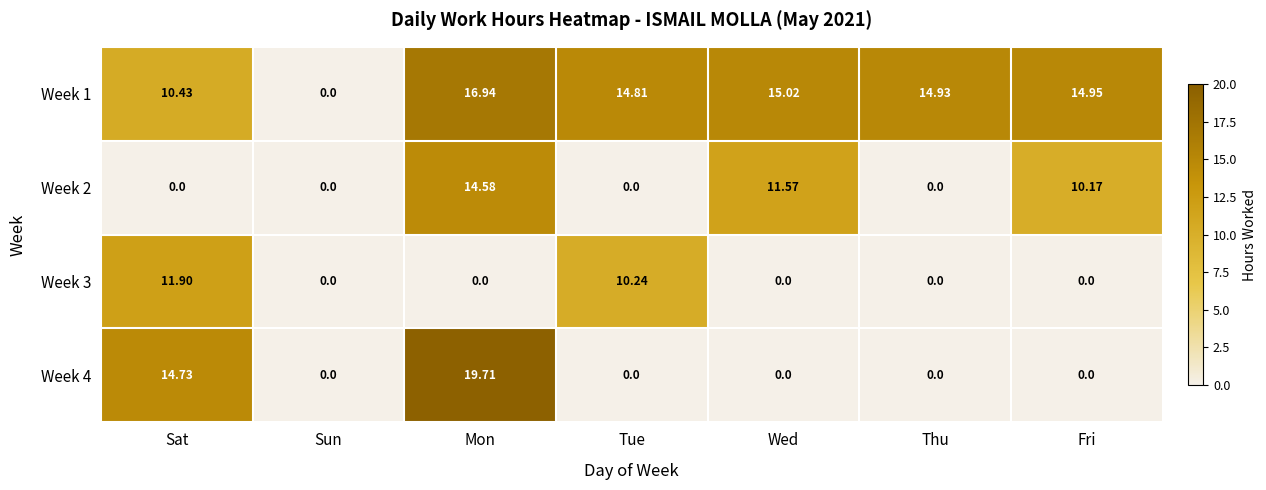

Between Tue and Thu, which series saw the biggest shift?

Week 3